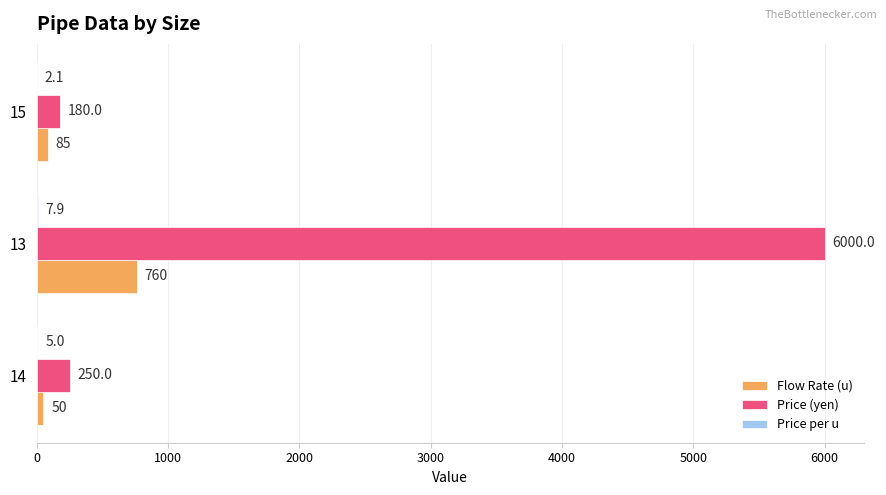

At which category is the sum across all series the highest?

13